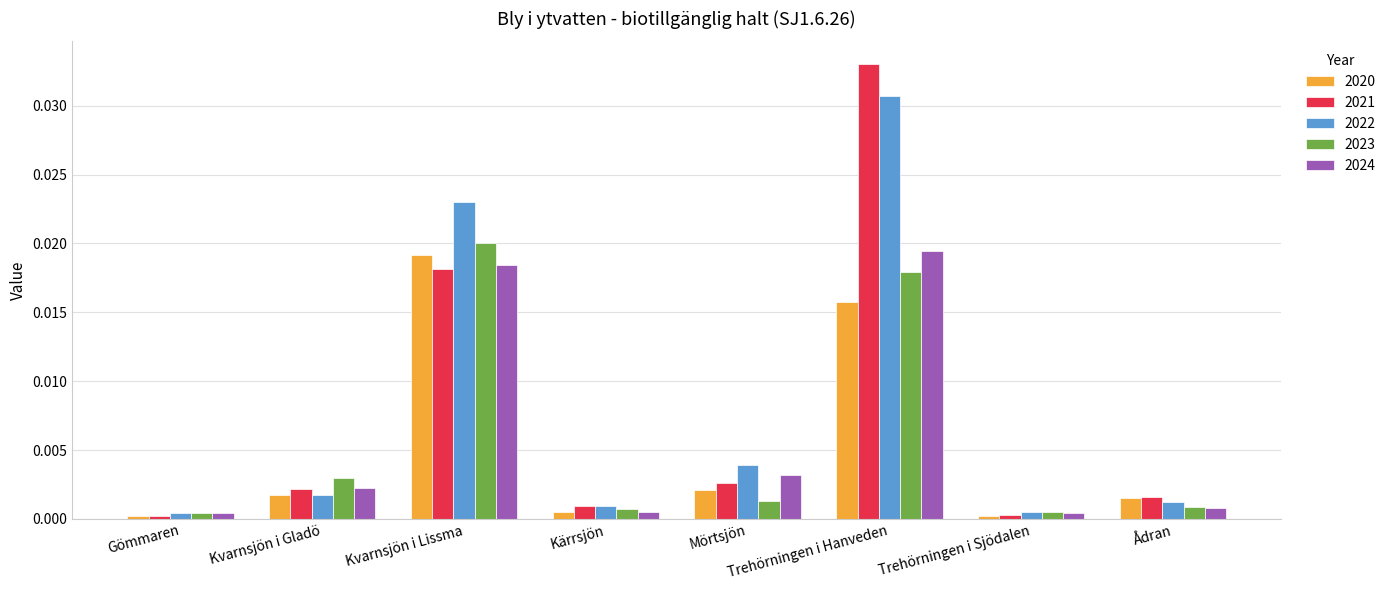

How many groups of bars are there?

8